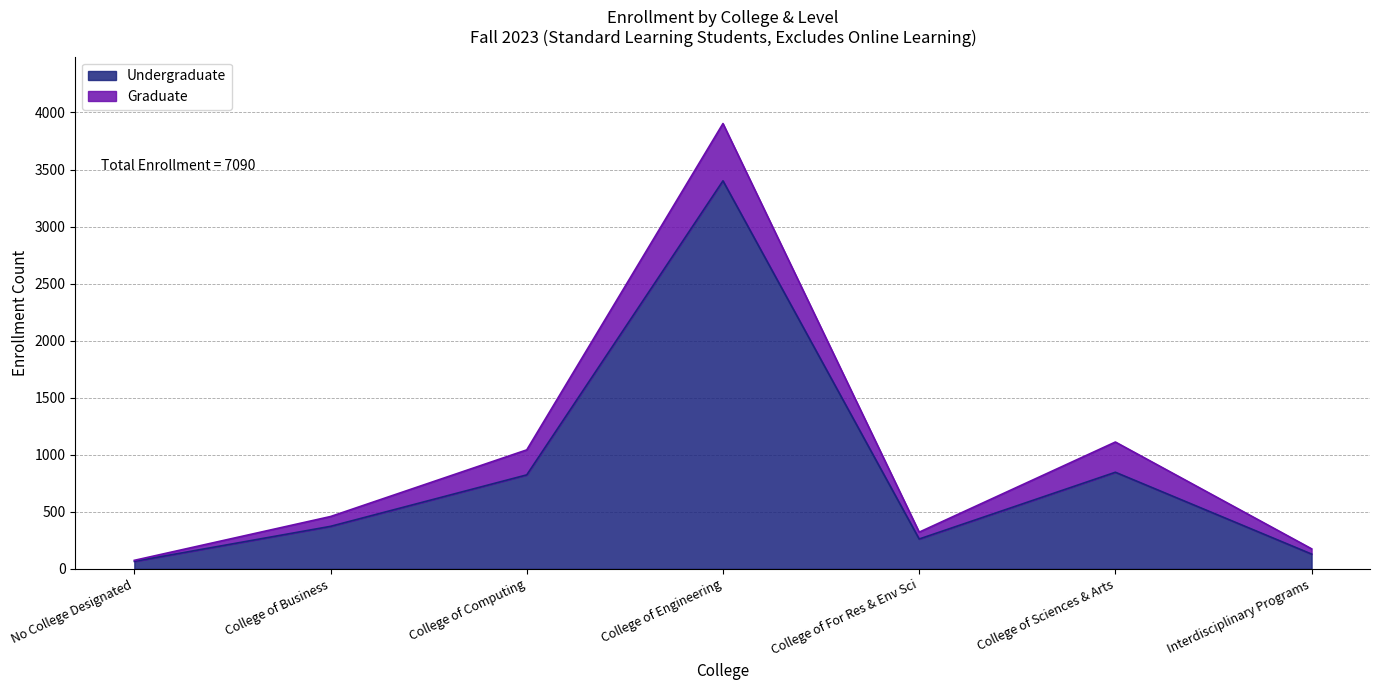

What is the sum of all values?

5903